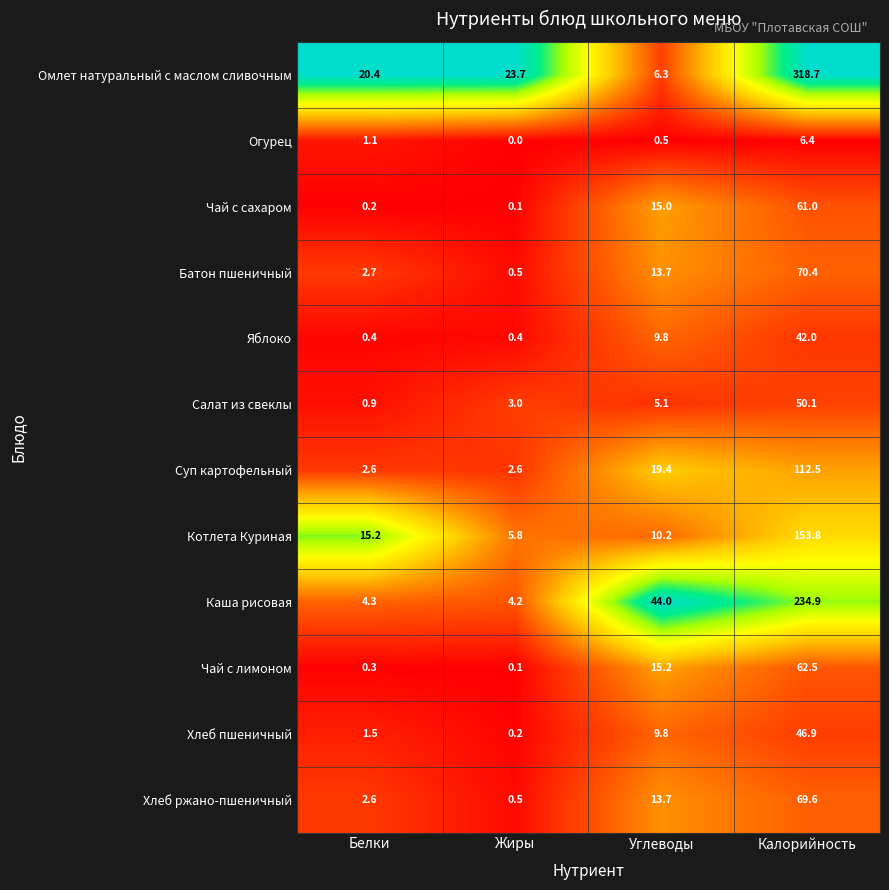

At which category is the sum across all series the highest?

Калорийность